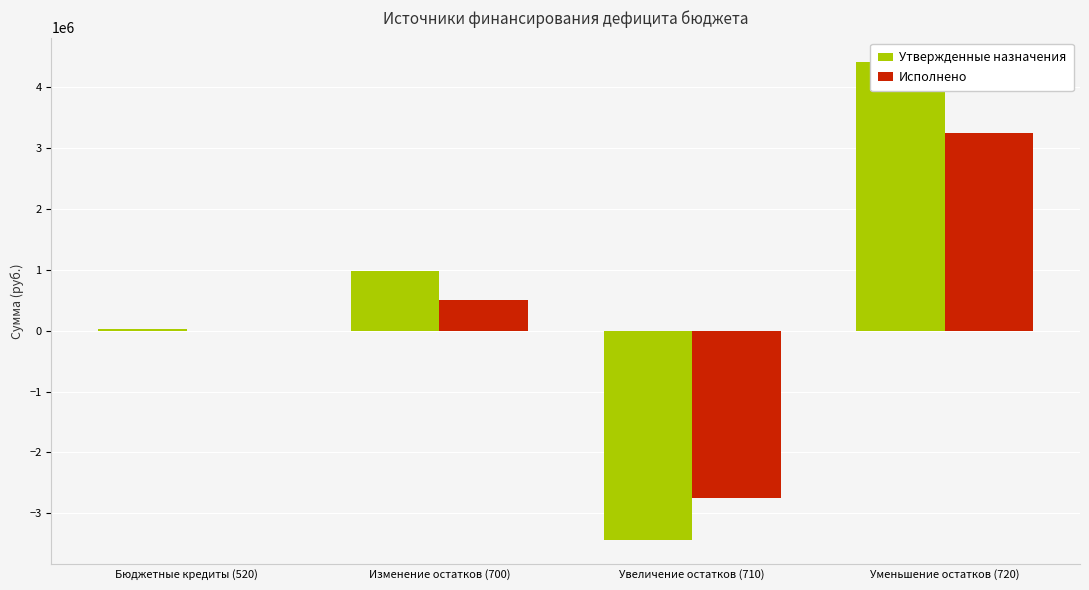

Which series changed the most between Изменение остатков (700) and Уменьшение остатков (720)?

Утвержденные назначения